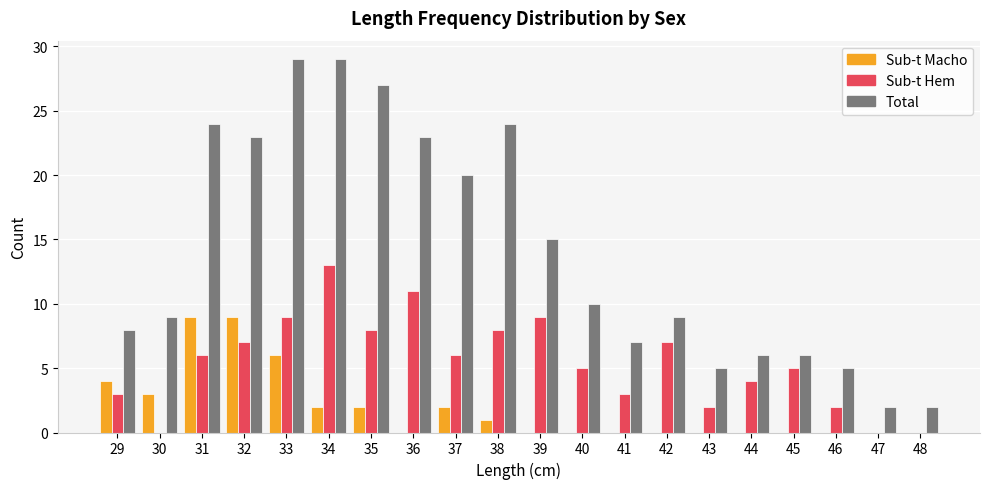

How many groups of bars are there?

20